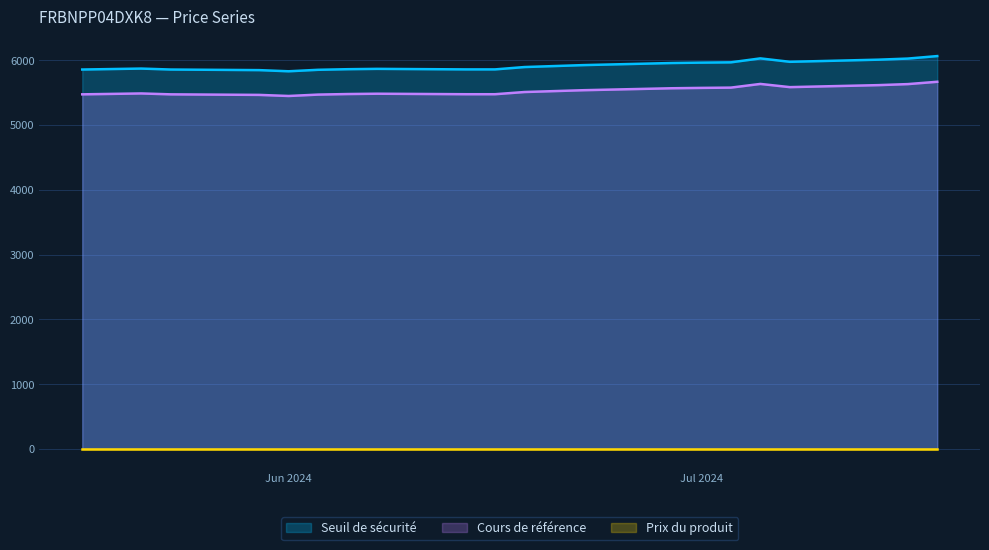

What value does the Cours de référence series have at Jun 2024?

5447.9